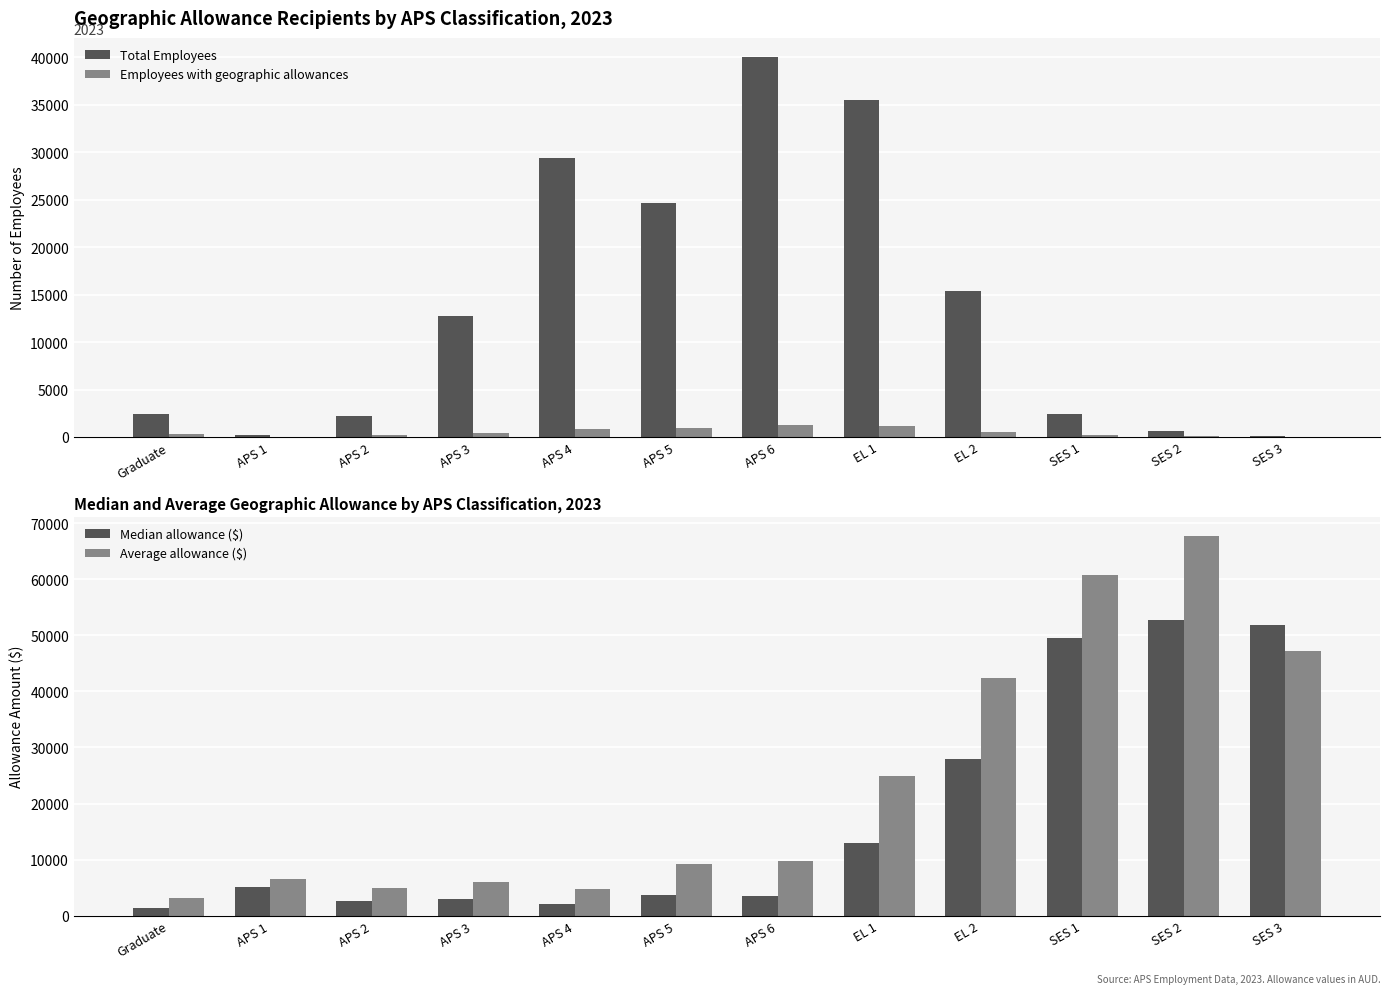

What is the value of the Median allowance ($) bar at the 8th from the left?

13039